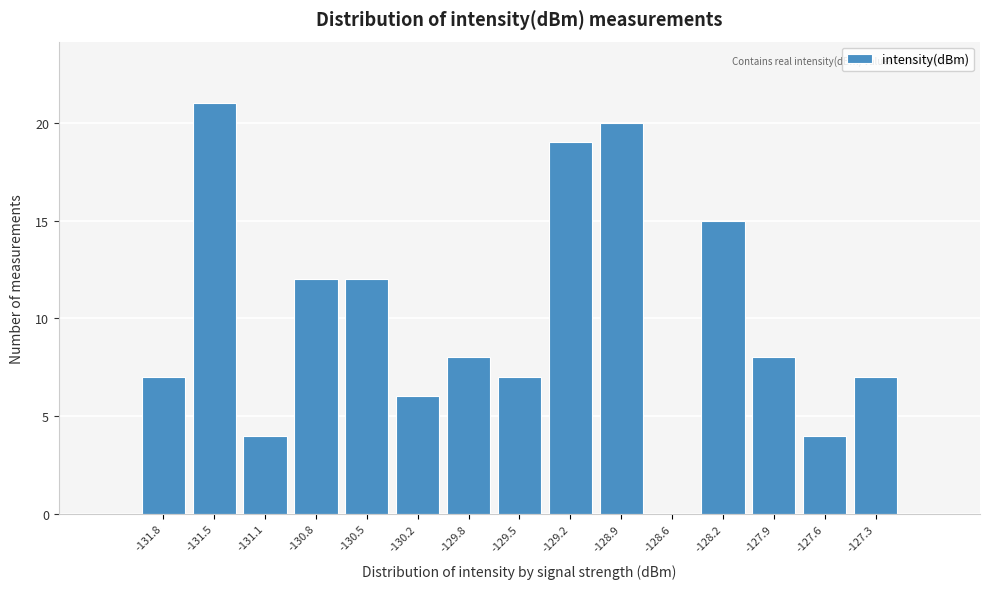

Reading right to left, list all the values displayed in this chart.

-127.3=7	-127.6=4	-127.9=8	-128.2=15	-128.6=0	-128.9=20	-129.2=19	-129.5=7	-129.8=8	-130.2=6	-130.5=12	-130.8=12	-131.1=4	-131.5=21	-131.8=7